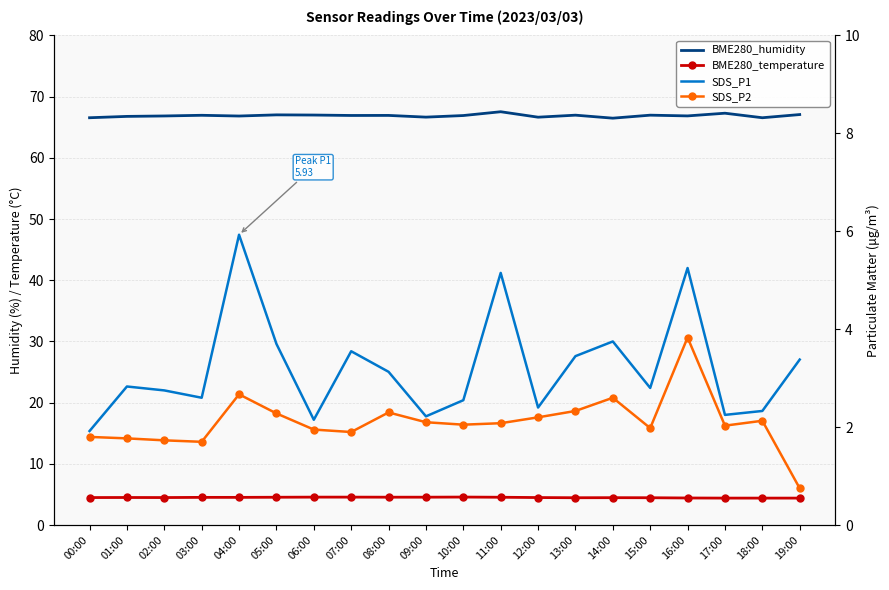

At which label does SDS_P2 first exceed 2?

04:00